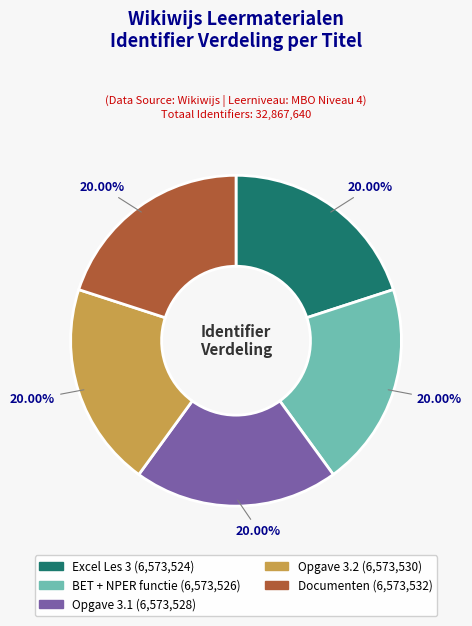

The BET + NPER functie slice represents 11% of the pie. True or false?

False